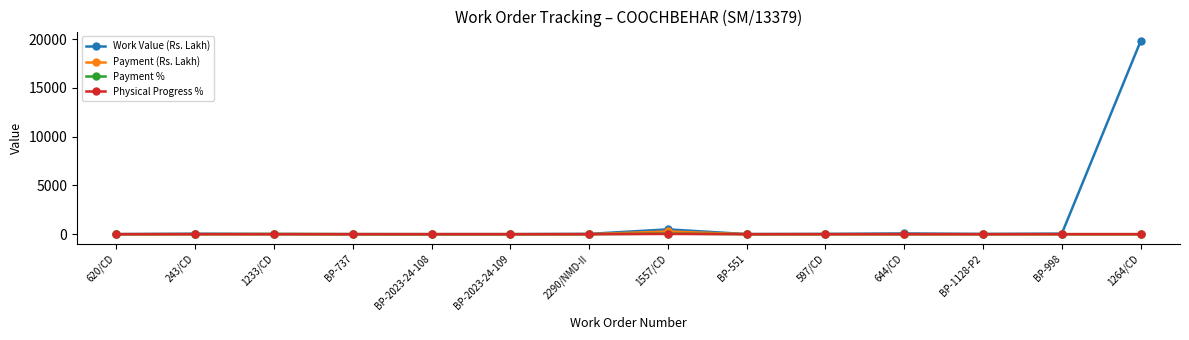

Which series has the largest range (max minus min)?

Work Value (Rs. Lakh)